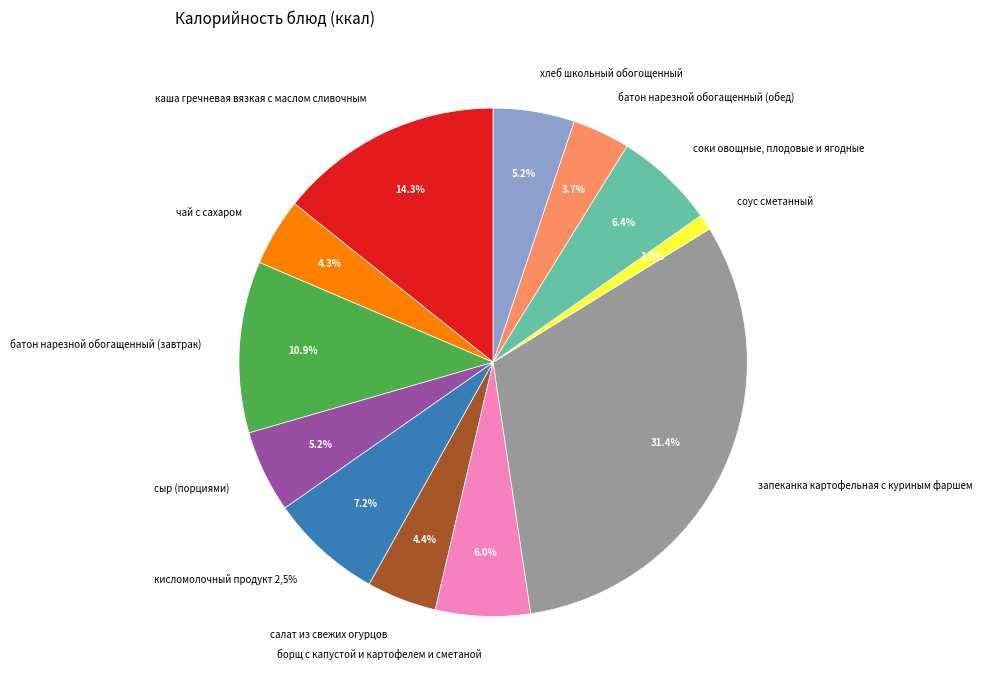

Combined, do хлеб школьный обогощенный and запеканка картофельная с куриным фаршем account for over 50%?

No